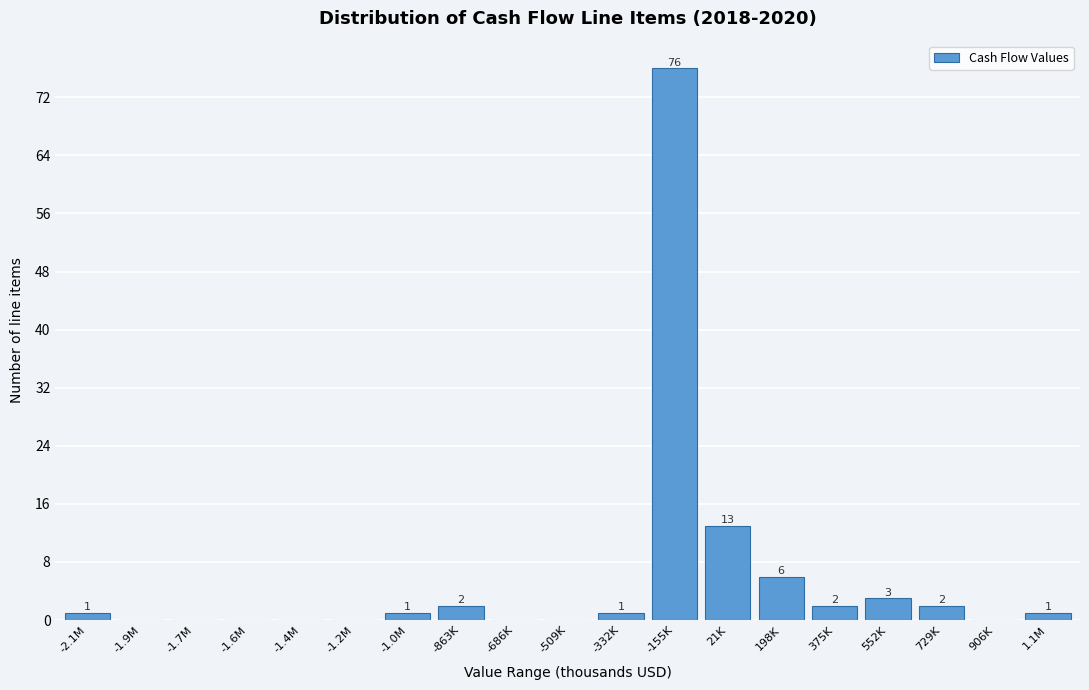

Reading left to right, what are all the values shown in this chart?

-2.1M=1	-1.9M=0	-1.7M=0	-1.6M=0	-1.4M=0	-1.2M=0	-1.0M=1	-863K=2	-686K=0	-509K=0	-332K=1	-155K=76	21K=13	198K=6	375K=2	552K=3	729K=2	906K=0	1.1M=1